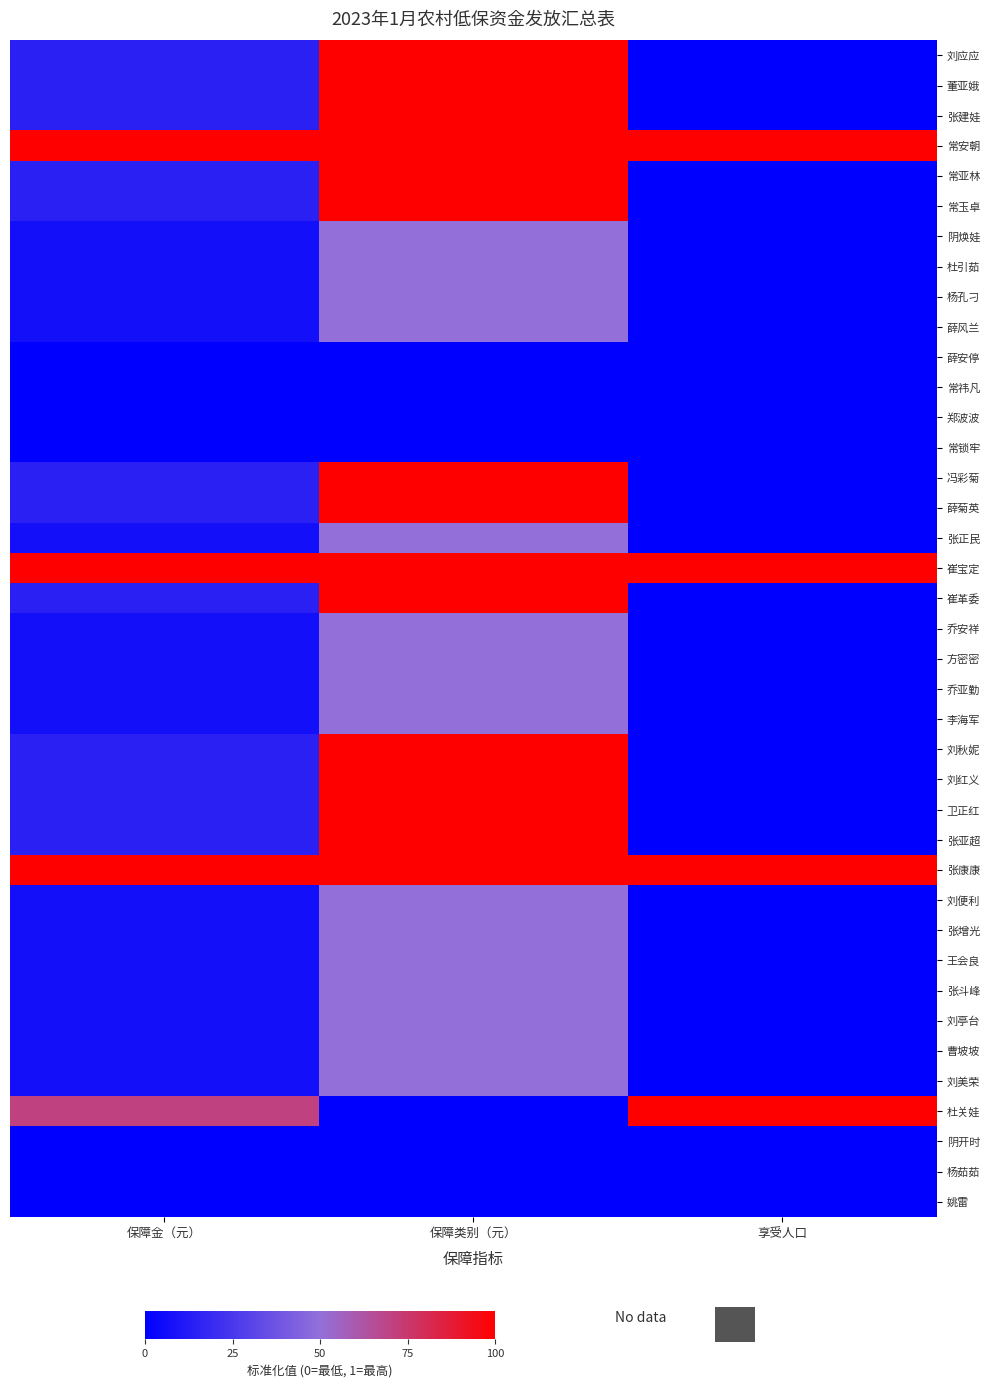

How many data points does each series have?

3